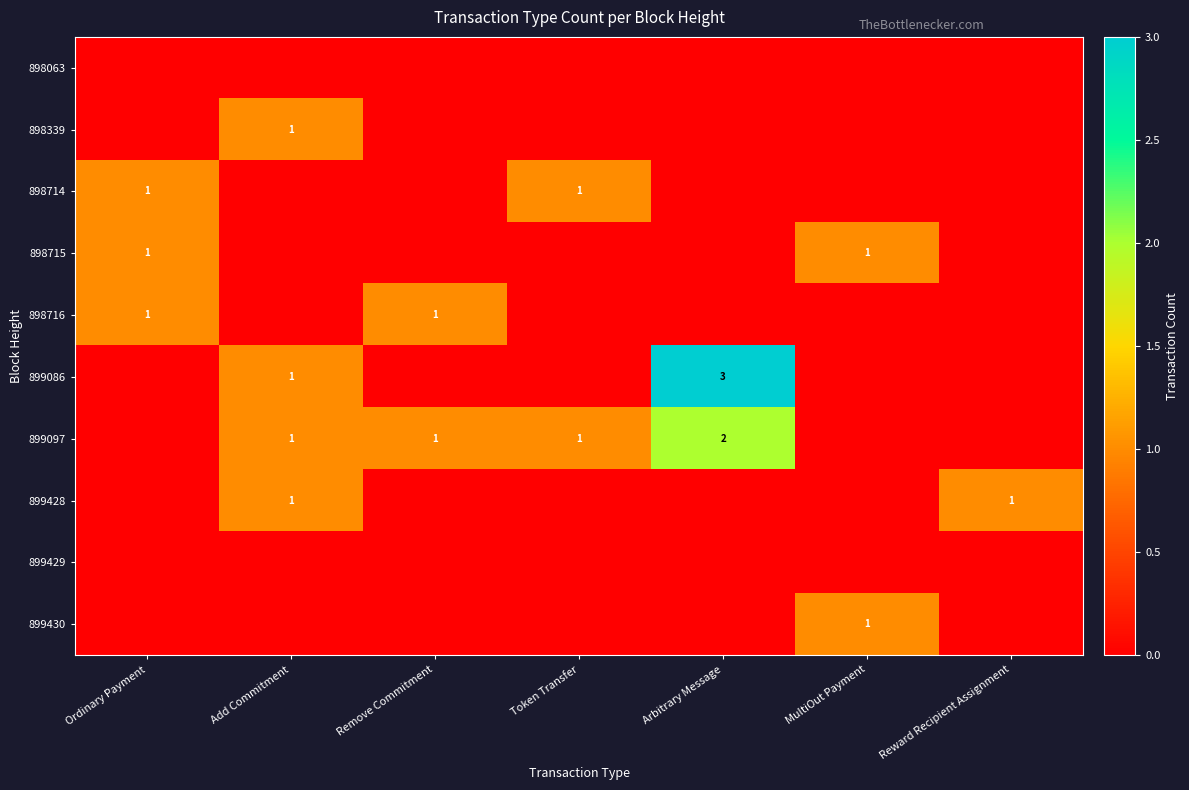

The value of 898716 at Ordinary Payment is 0. True or false?

False